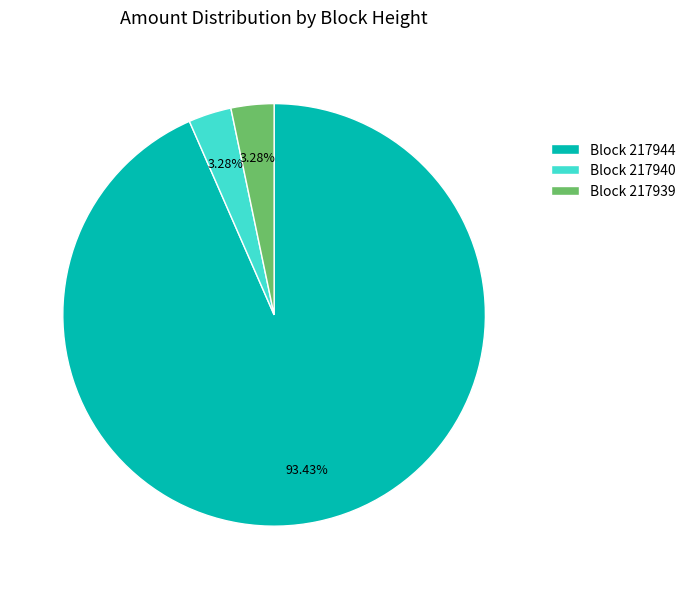

Combined, do Block 217940 and Block 217939 account for over 50%?

No